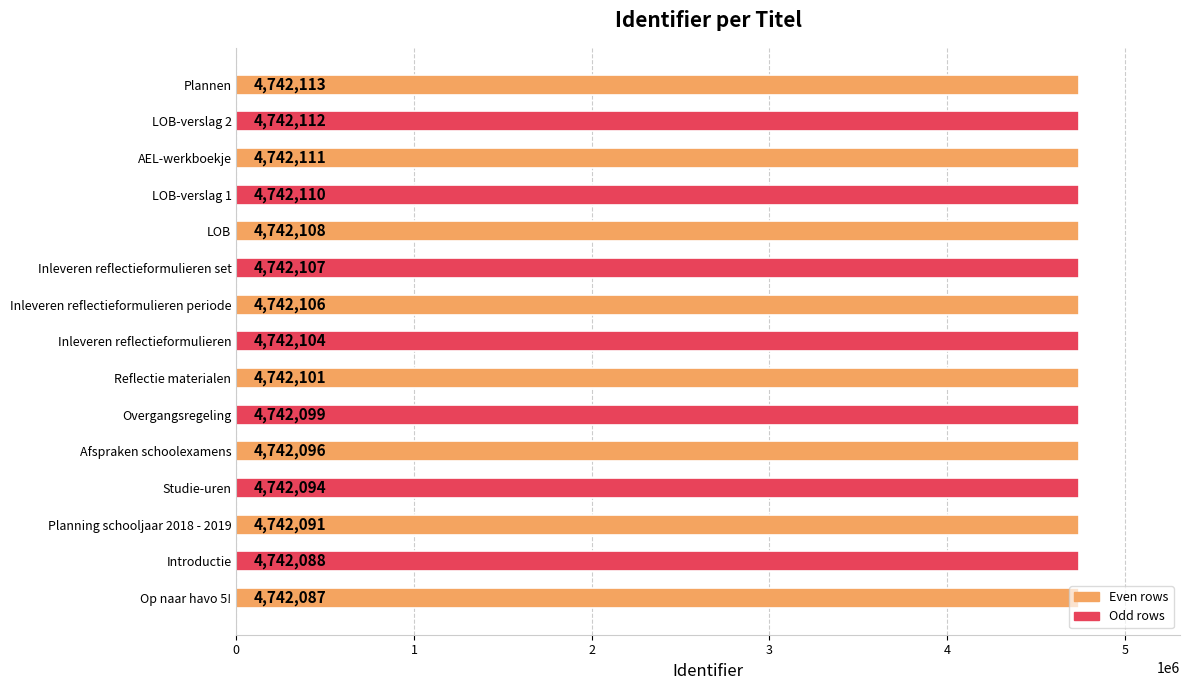

How many series are shown in this chart?

1